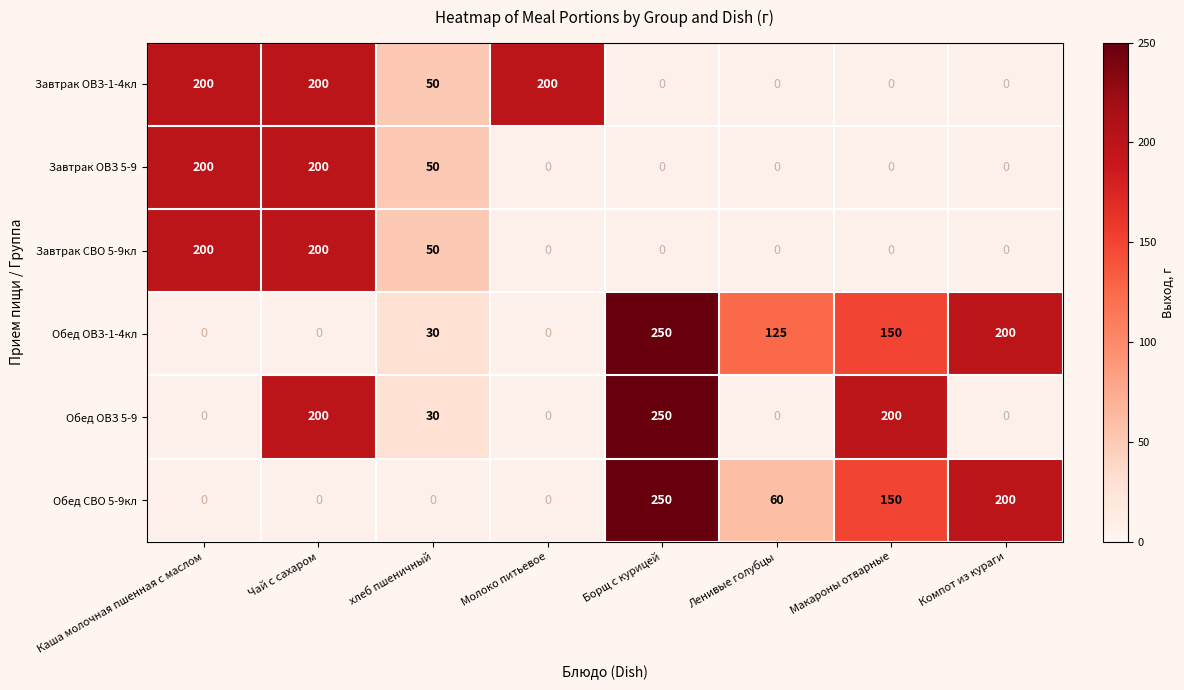

What is the sum of the Обед ОВЗ-1-4кл values at хлеб пшеничный and Ленивые голубцы?

155